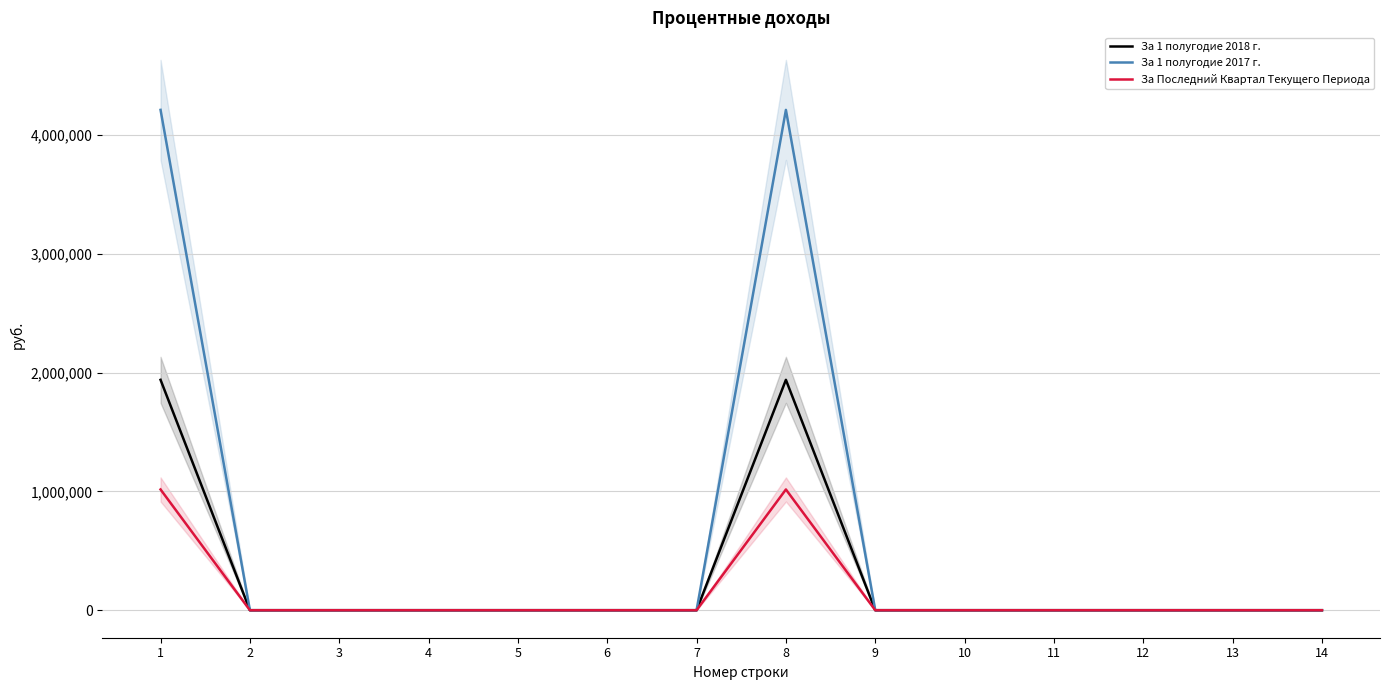

Reading left to right, list all the values displayed in this chart.

За 1 полугодие 2018 г.: 1938710.0	0.0	0.0	0.0	0.0	0.0	0.0	1938710.0	0.0	0.0	0.0	0.0	0.0	0.0
За 1 полугодие 2017 г.: 4210556.9	0.0	0.0	0.0	0.0	0.0	0.0	4210556.9	0.0	0.0	0.0	0.0	0.0	0.0
За Последний Квартал Текущего Периода: 1016133.4	0.0	0.0	0.0	0.0	0.0	0.0	1016133.4	0.0	0.0	0.0	0.0	0.0	0.0